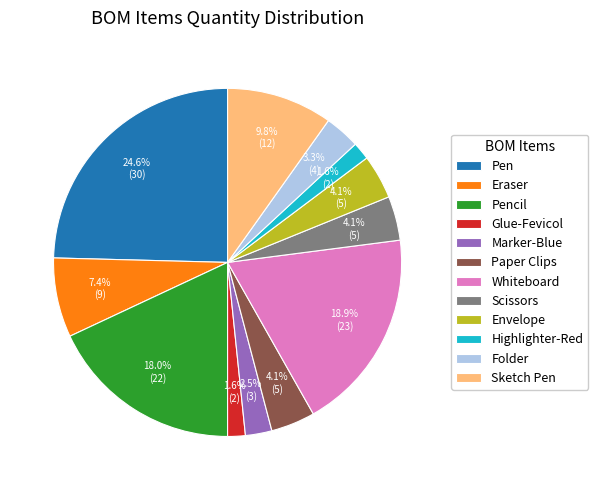

Does any single category account for the majority?

No